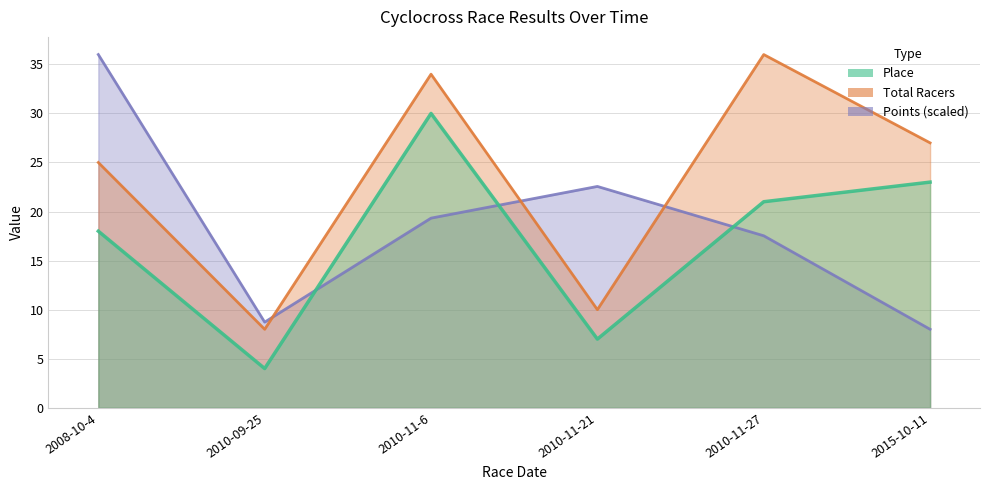

What is the value of the Points point at the 3rd from the left?

19.3